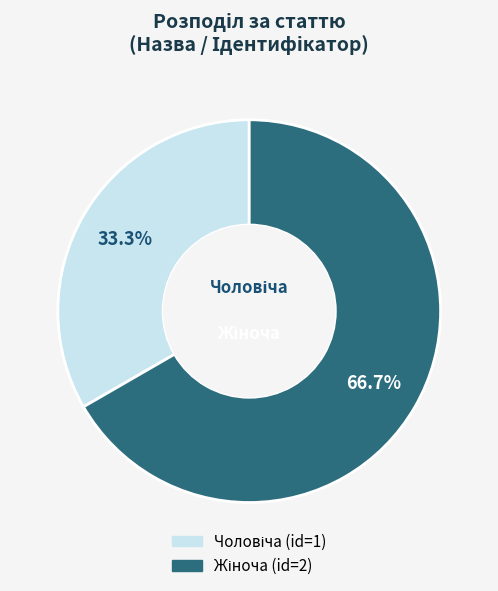

Is there a majority slice in this chart?

Yes